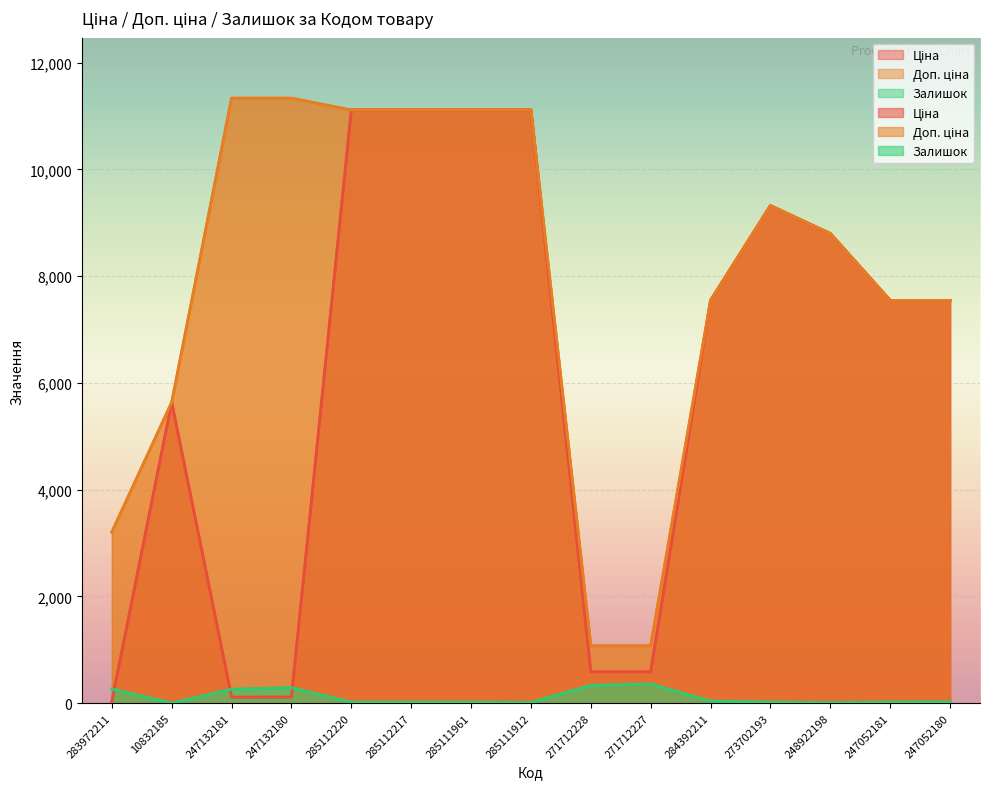

What is the sum of the Доп. ціна values at 247052180 and 247132180?

18879.9